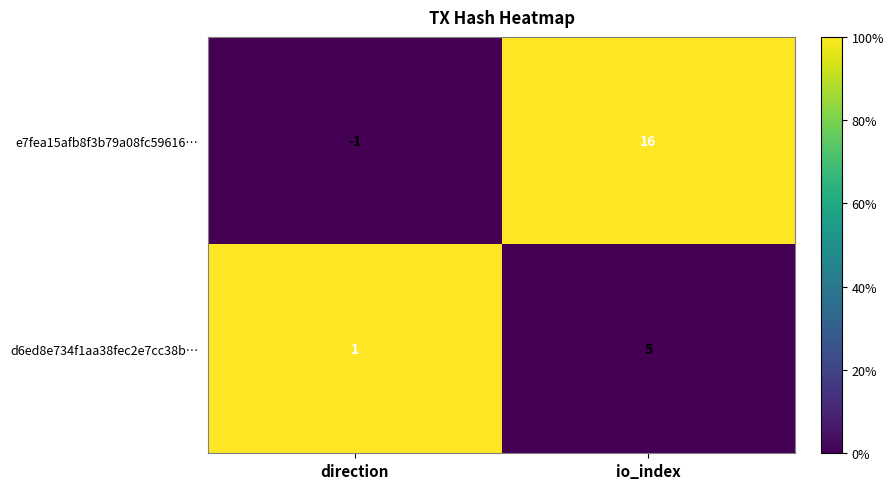

What is the sum of the e7fea15afb8f3b79a08fc59616… values at direction and io_index?

15